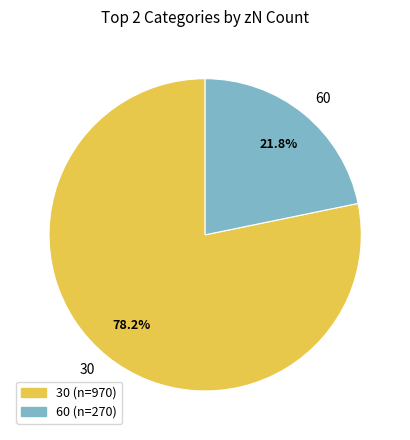

How much of the chart is everything except 60?

78.2%